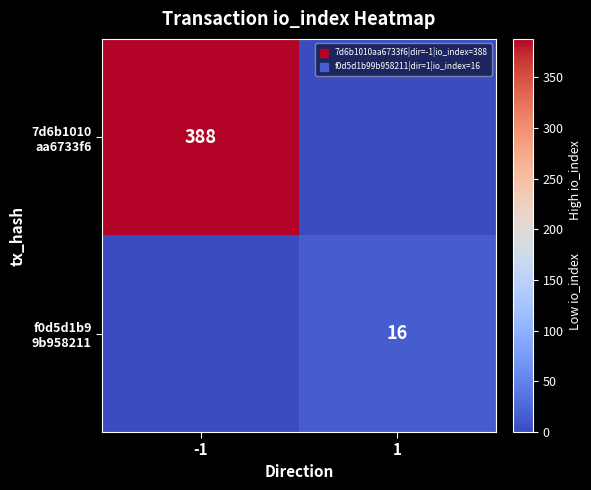

What is the approximate value of 7d6b1010 aa6733f6 at -1?

388